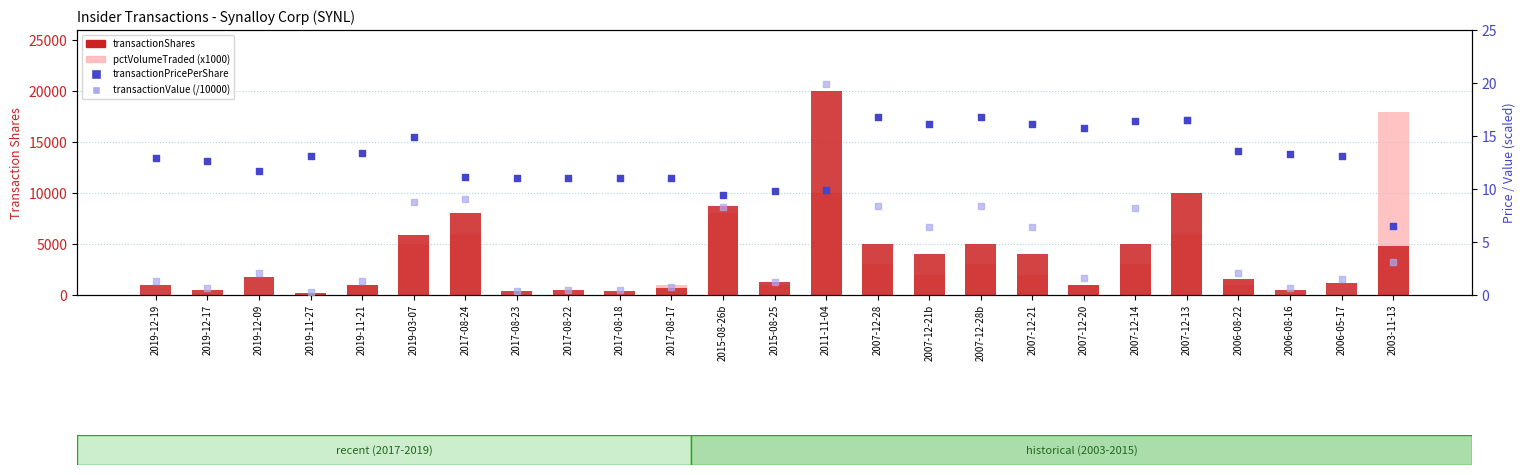

Which series reaches the minimum Y coordinate?

pctVolumeTraded (x1000)